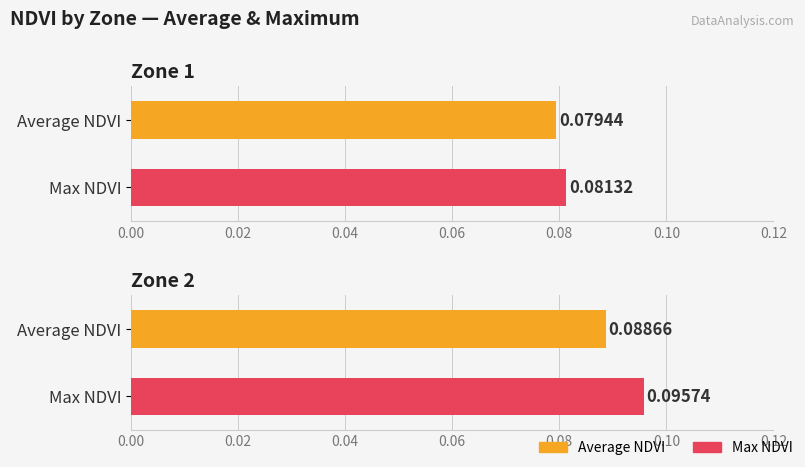

Count the Max NDVI values in the range 0 to 1.

2